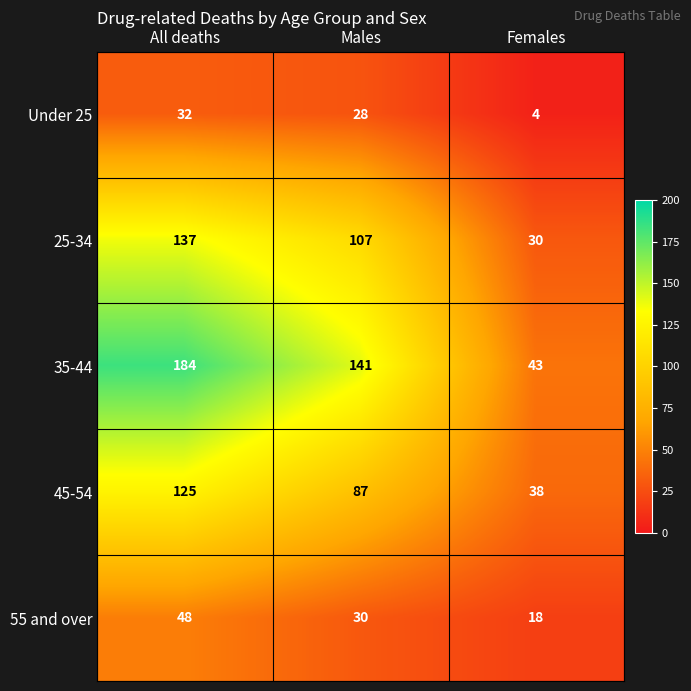

At which label is 55 and over closest to 33?

Males